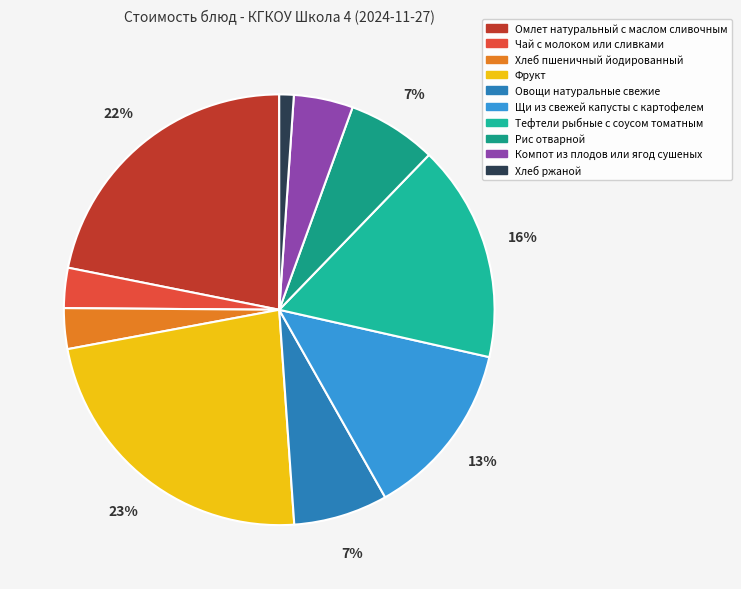

True or false: Щи из свежей капусты с картофелем accounts for 13% of the total.

True